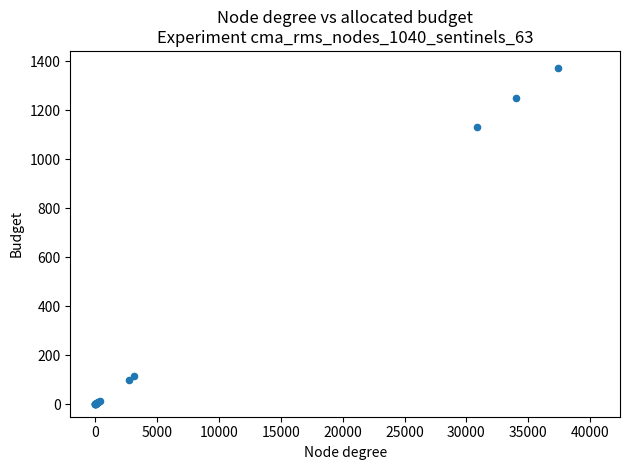

What Y value in the scatter plot is closest to 686?

1132.9